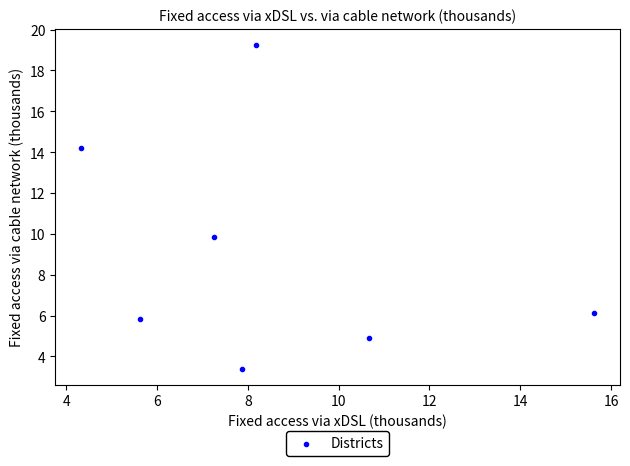

What is the average Y value?

9.1